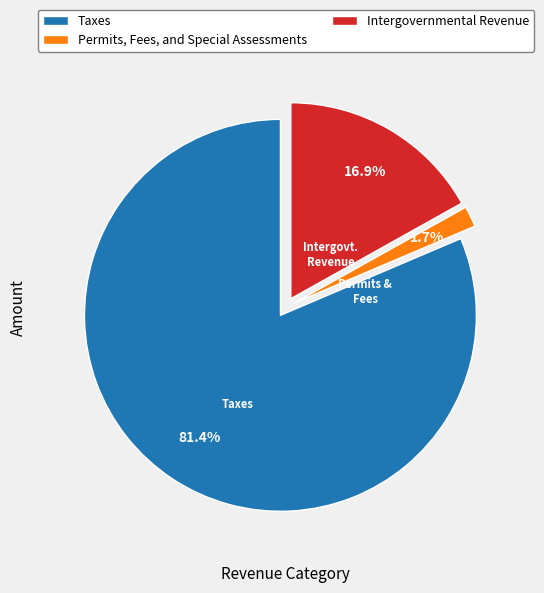

What is the smallest slice in the pie chart?

Permits, Fees, and Special Assessments